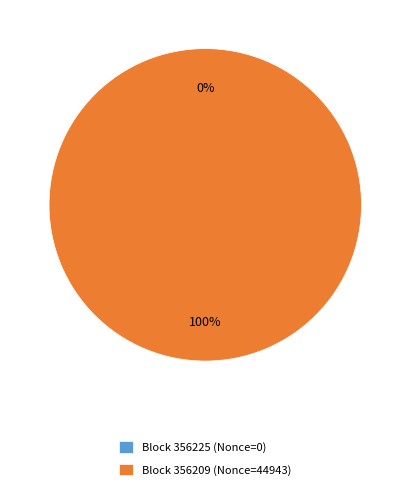

Is it true that 356225 is 13% of the pie?

False